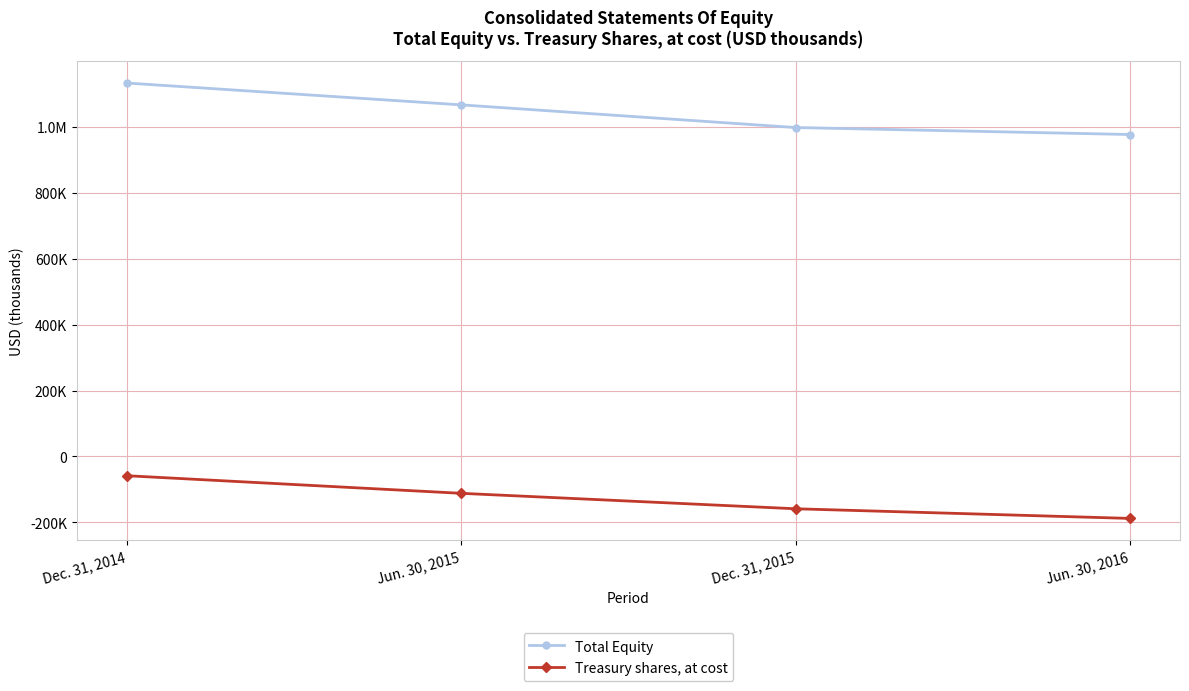

Does the chart have visible grid lines?

Yes